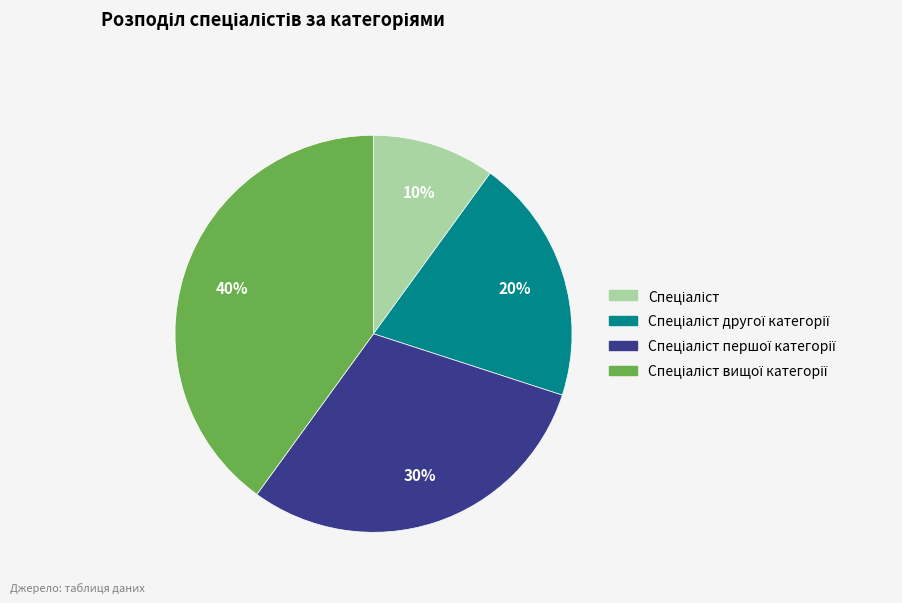

Count the number of slices in the pie.

4